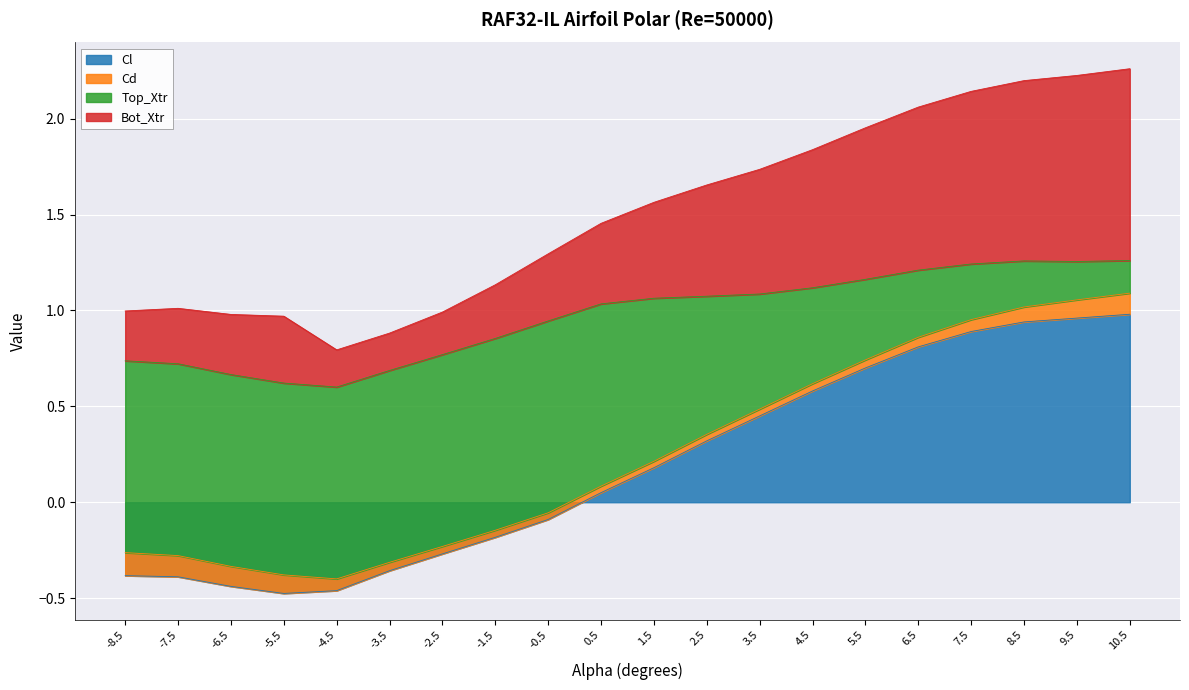

The value of Cl at -7.5 is -0.2. True or false?

False